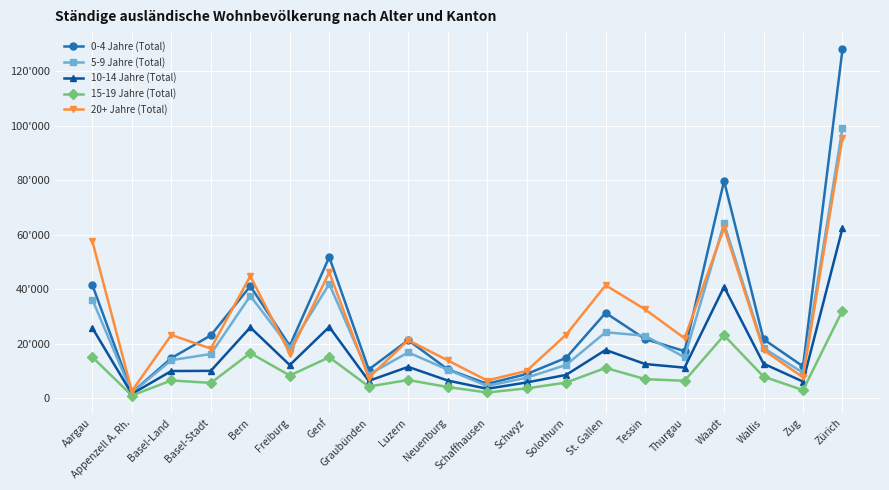

Which series has the largest total across all categories?

0-4 Jahre (Total)